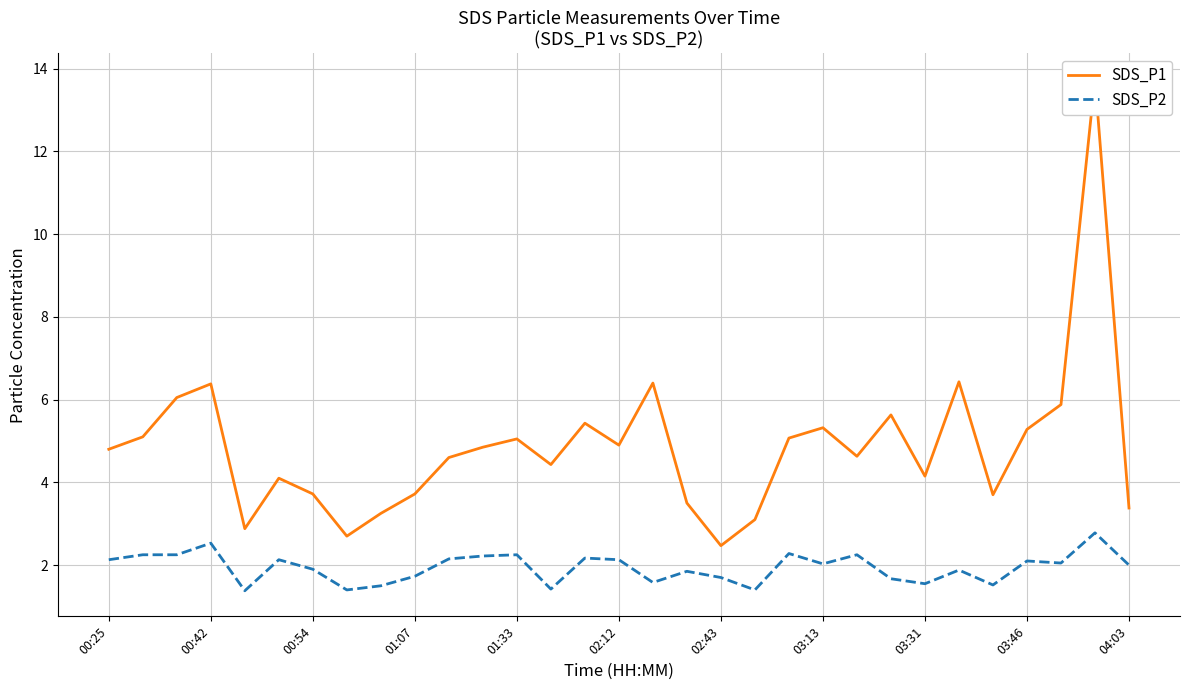

The SDS_P2 series shows 3.2 at 01:33. True or false?

False